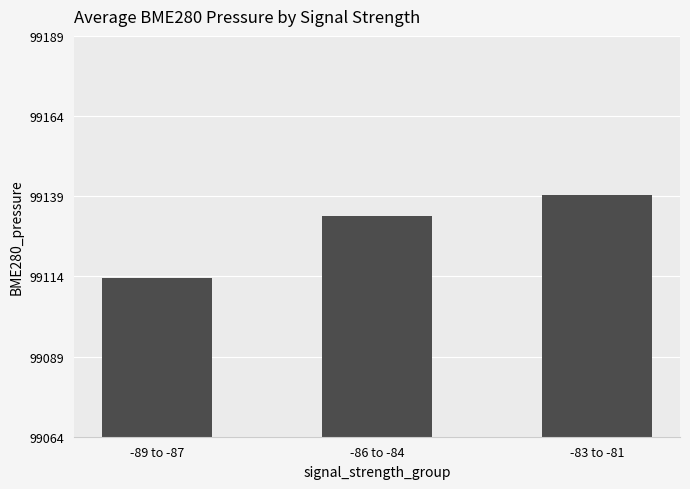

The chart shows a value of 167882.9 at -86 to -84. True or false?

False